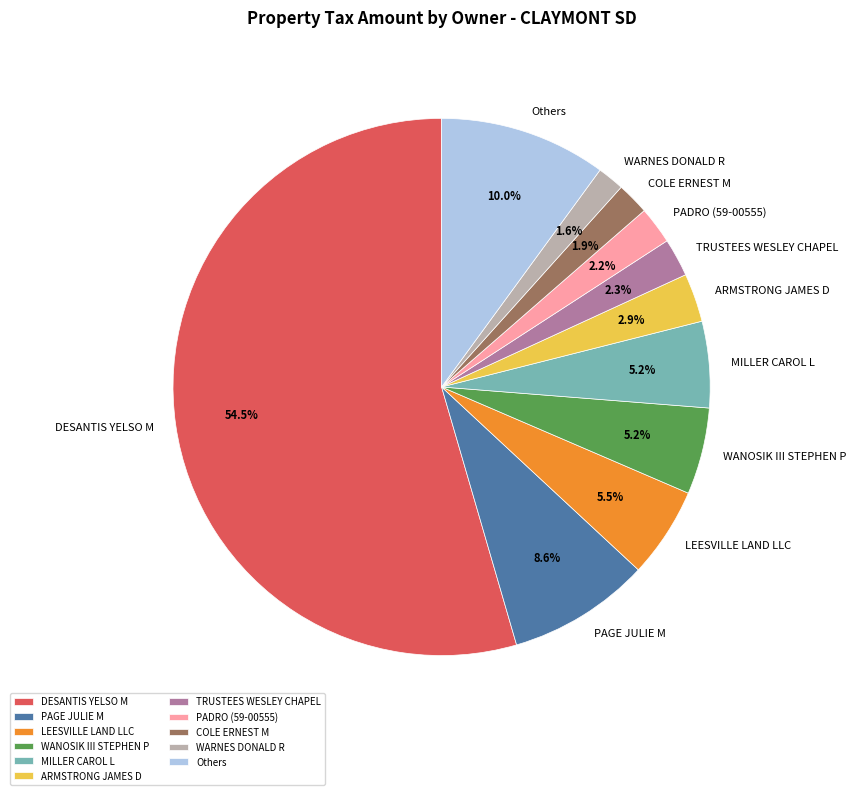

What is the largest slice in the pie chart?

DESANTIS YELSO M